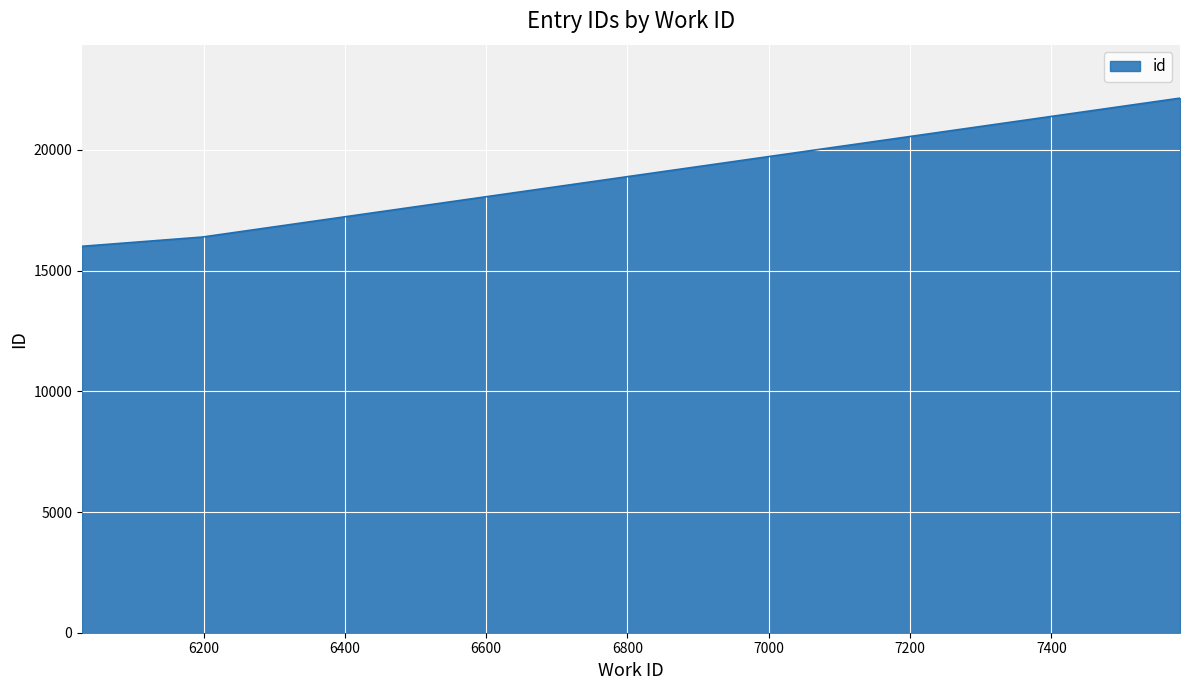

What is the average value?

18179